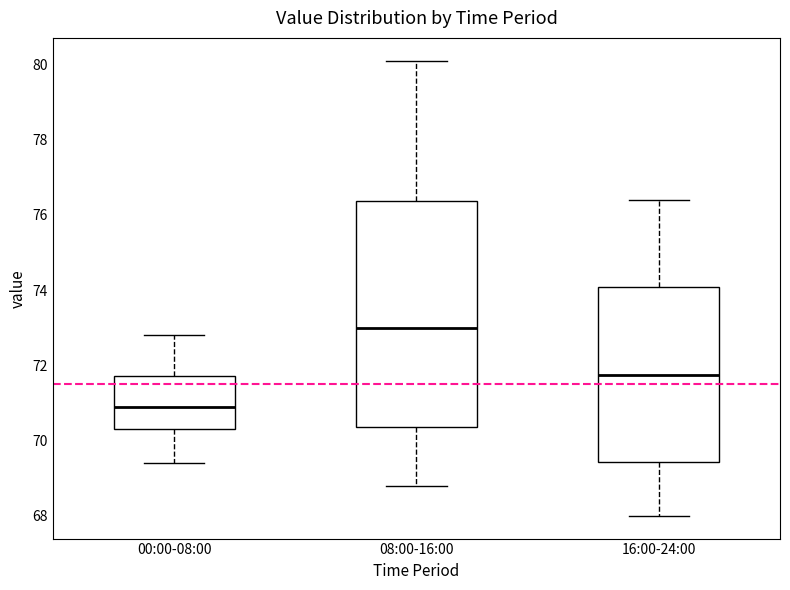

Reading left to right, read every box against the y-axis: the position of its median line, the range the box covers, and the ends of its whiskers. The values are not printed on the chart, so give them approximately, as read against the axis.

00:00-08:00: median 71.0, box 70.4 to 71.8, whiskers 69.4 to 72.8
08:00-16:00: median 73.0, box 70.4 to 76.4, whiskers 68.8 to 80.2
16:00-24:00: median 71.8, box 69.4 to 74.0, whiskers 68.0 to 76.4